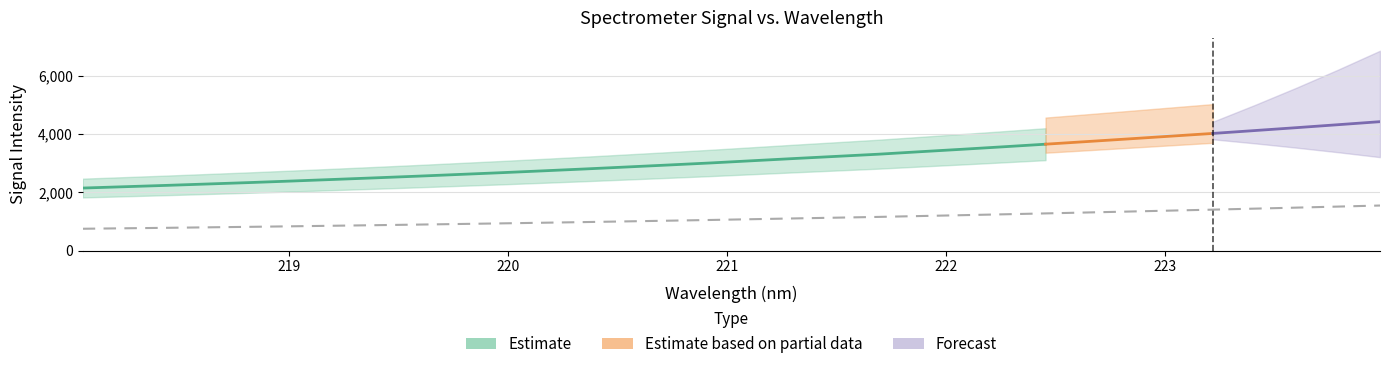

Reading right to left, transcribe all the data shown in this chart.

1549.5	1513.3	1477.5	1442.7	1408.2	1375.7	1343.1	1310.9	1279.0	1248.1	1217.8	1188.6	1158.6	1132.8	1107.1	1080.5	1053.9	1029.4	1005.4	981.7	959.1	936.9	915.8	895.0	875.1	855.8	836.7	818.3	801.3	784.3	768.2	752.3